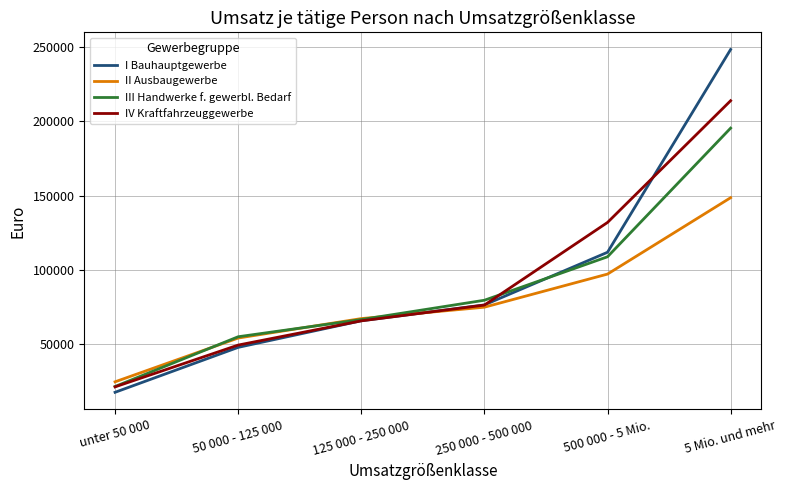

What is the spread (max minus min) of values at 125 000 - 250 000?

1513